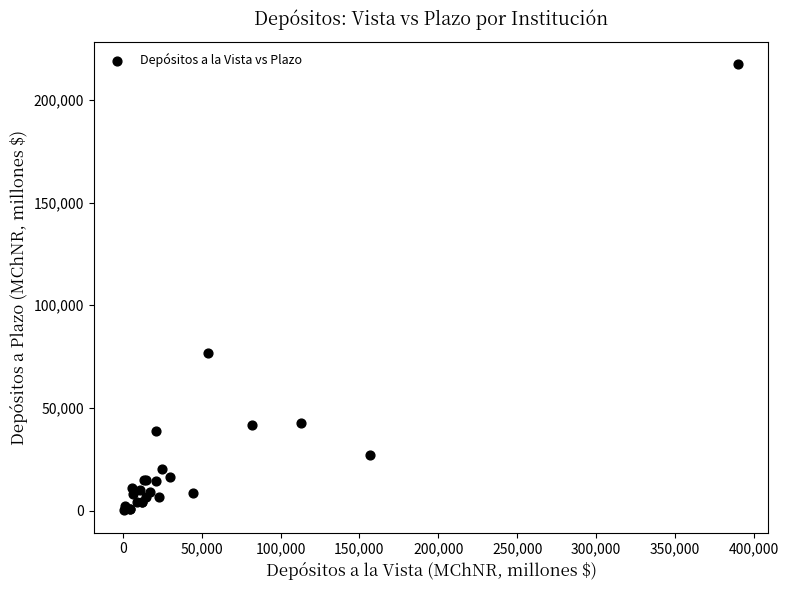

What Y value in the scatter plot is closest to 108678?

76853.2